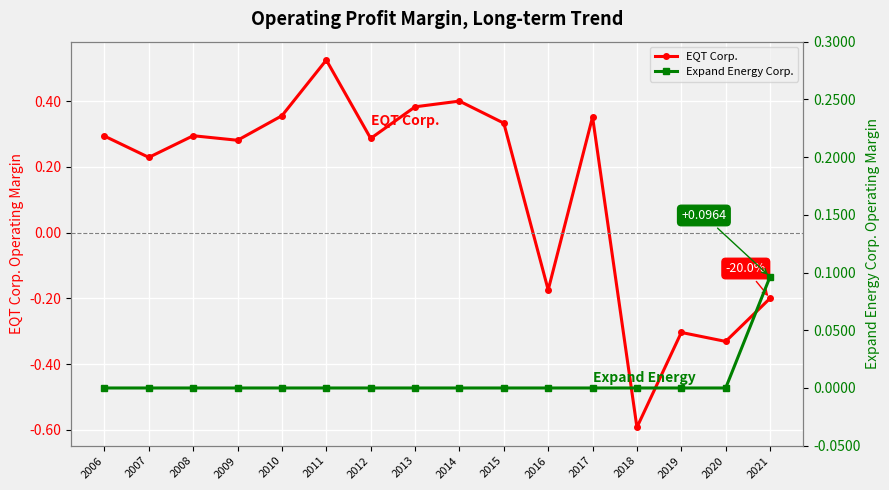

Which series changed the most between 2007 and 2019?

EQT Corp.